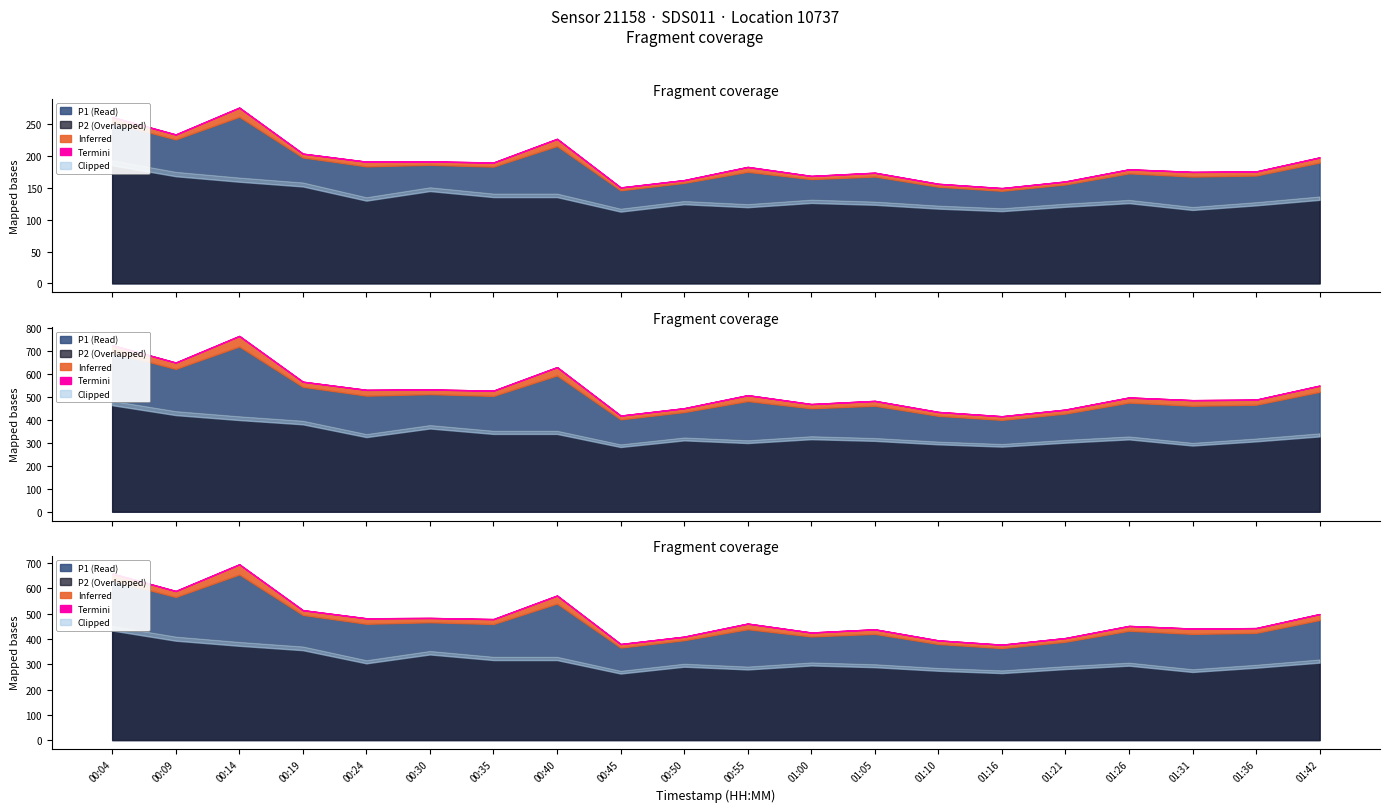

True or false: P2 and P1 intersect in this chart.

False